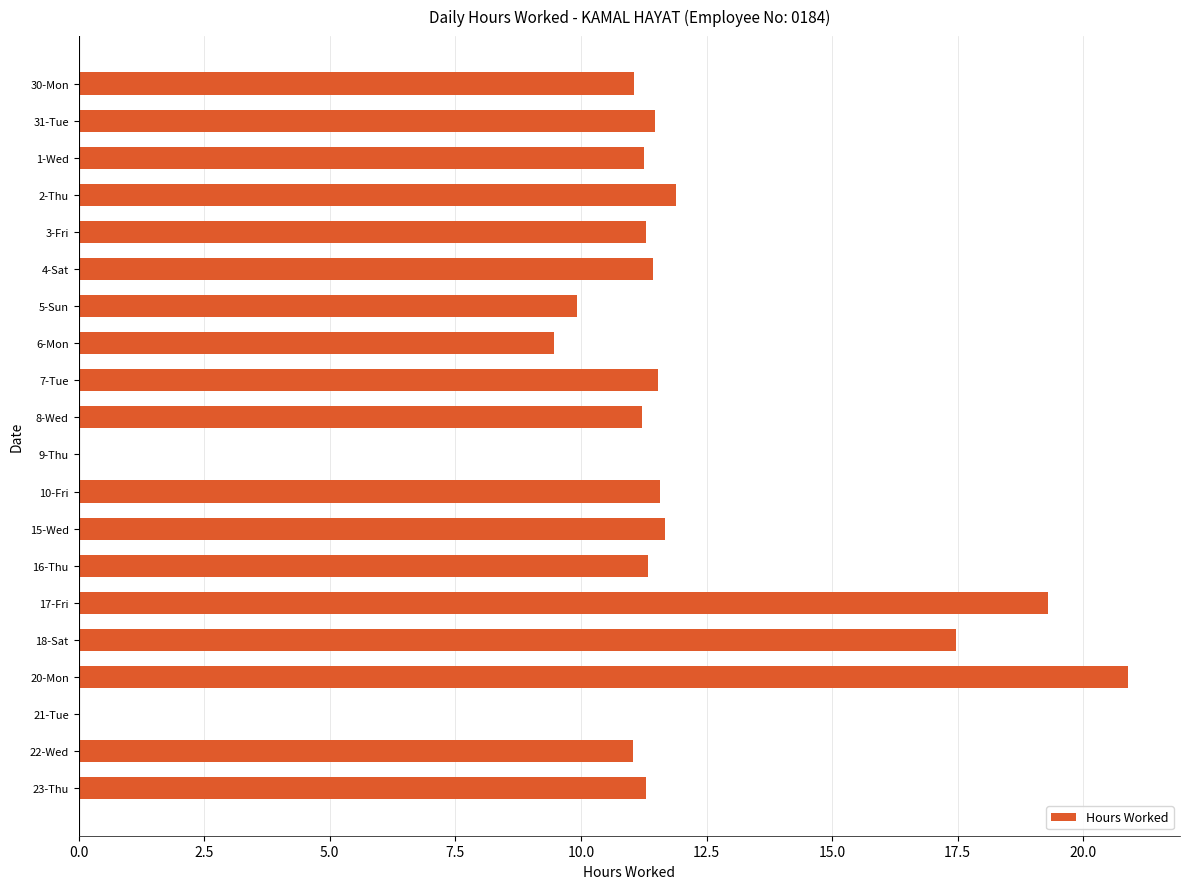

The value at 22-Wed is 6.6. True or false?

False